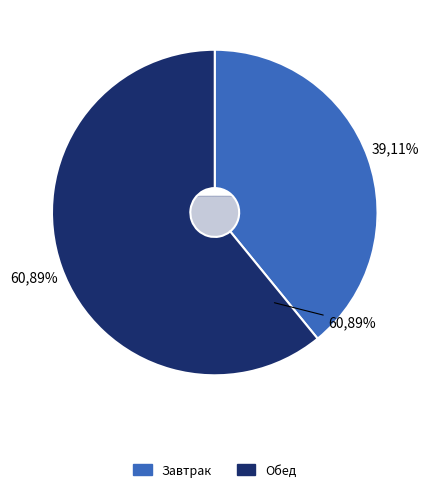

To the nearest percent, what is the difference between the Обед and Завтрак slice percentages?

22%